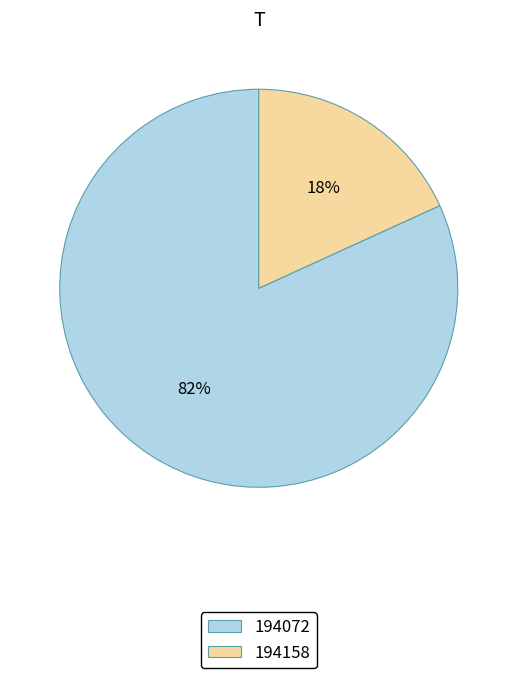

To the nearest percent, what percentage of the pie is 194072?

82%